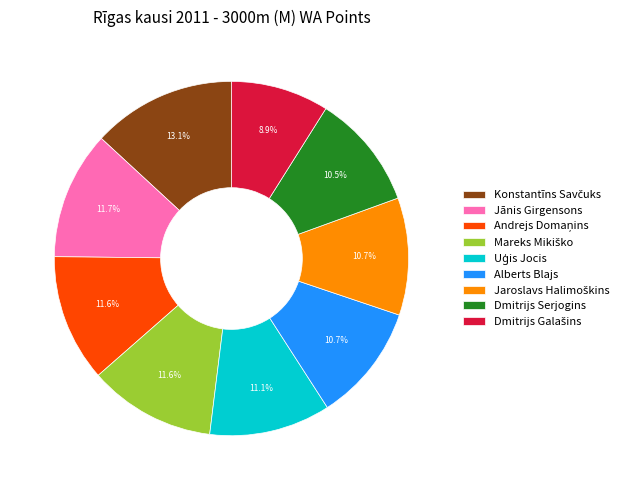

Count the number of slices in the pie.

9